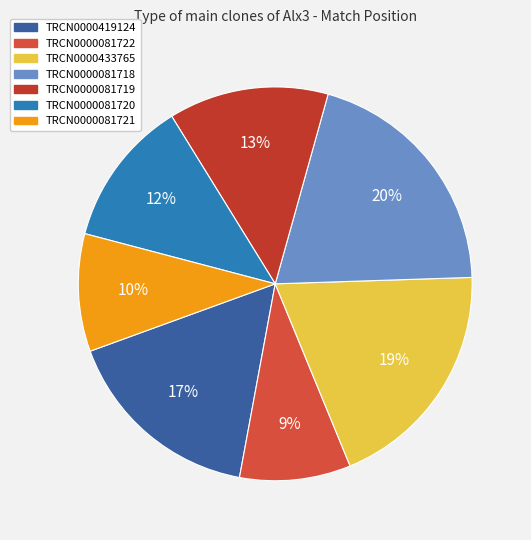

To the nearest percent, what percentage of the pie is TRCN0000081722?

9%